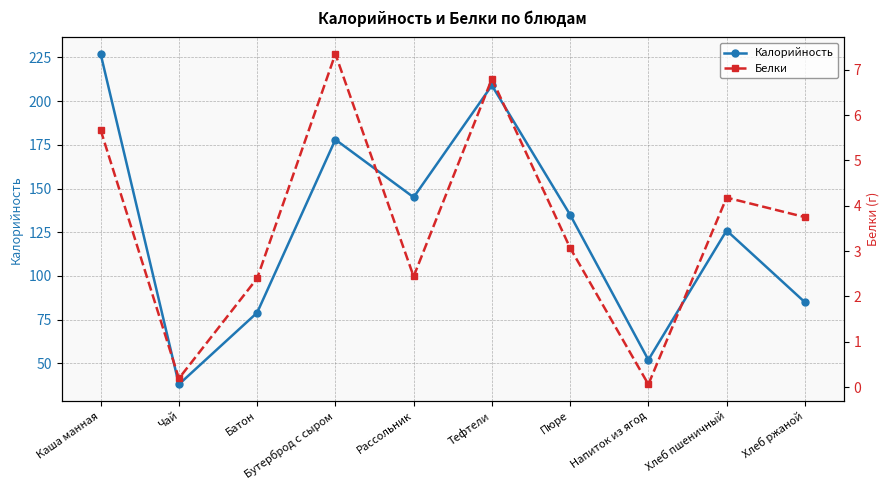

Does the chart have visible grid lines?

Yes